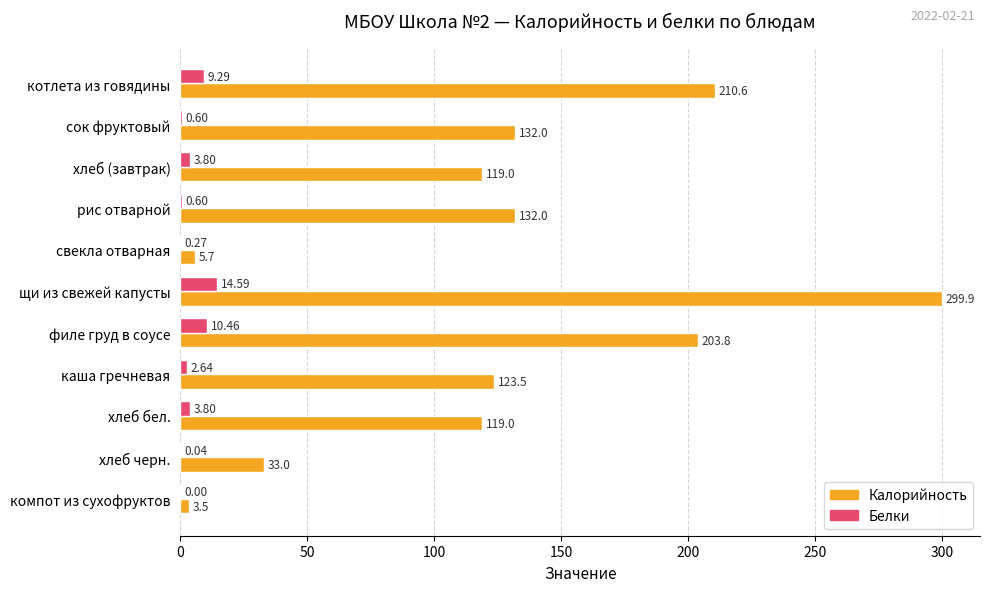

How many data points in Калорийность are above 123?

6